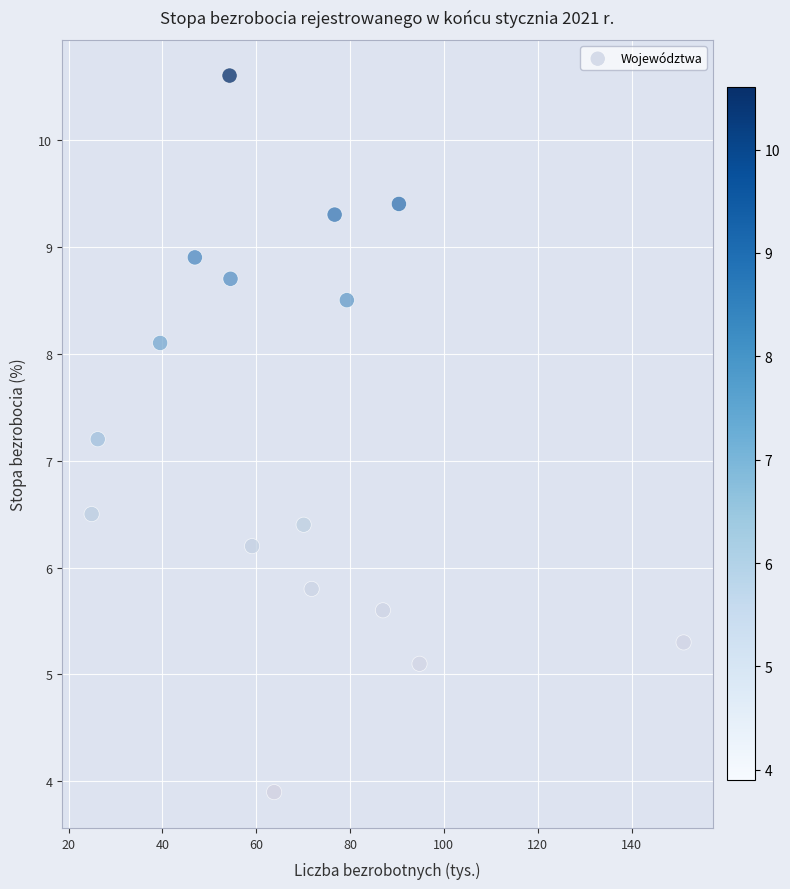

What Y value in the scatter plot is closest to 7?

7.2